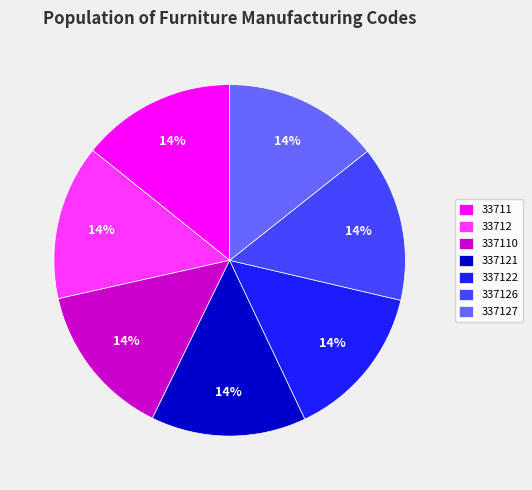

Is it true that 337126 is 28% of the pie?

False